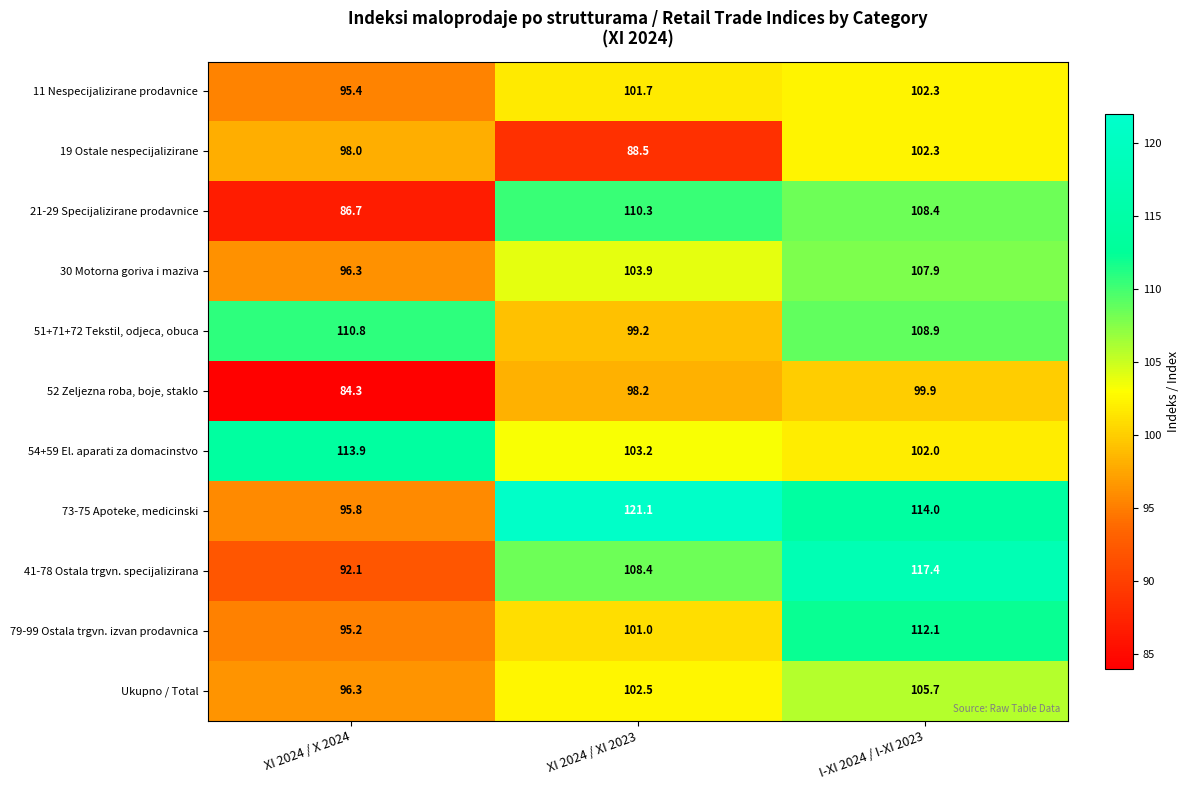

How many data points does each series have?

3